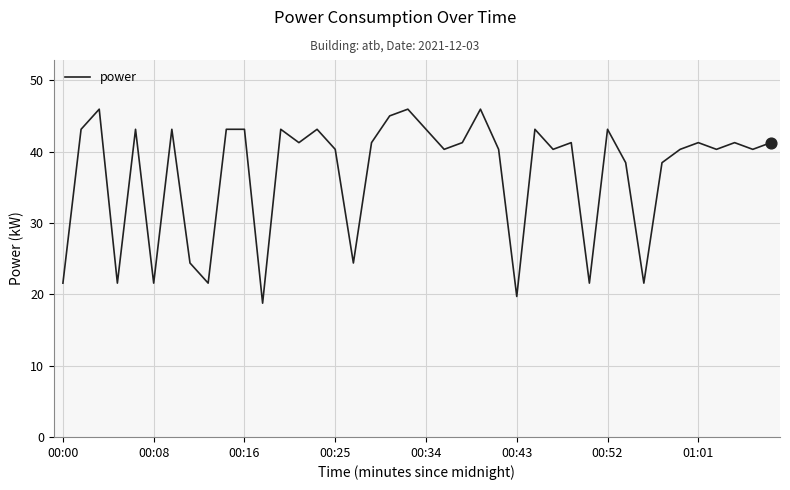

What is the smallest value displayed?

18.8